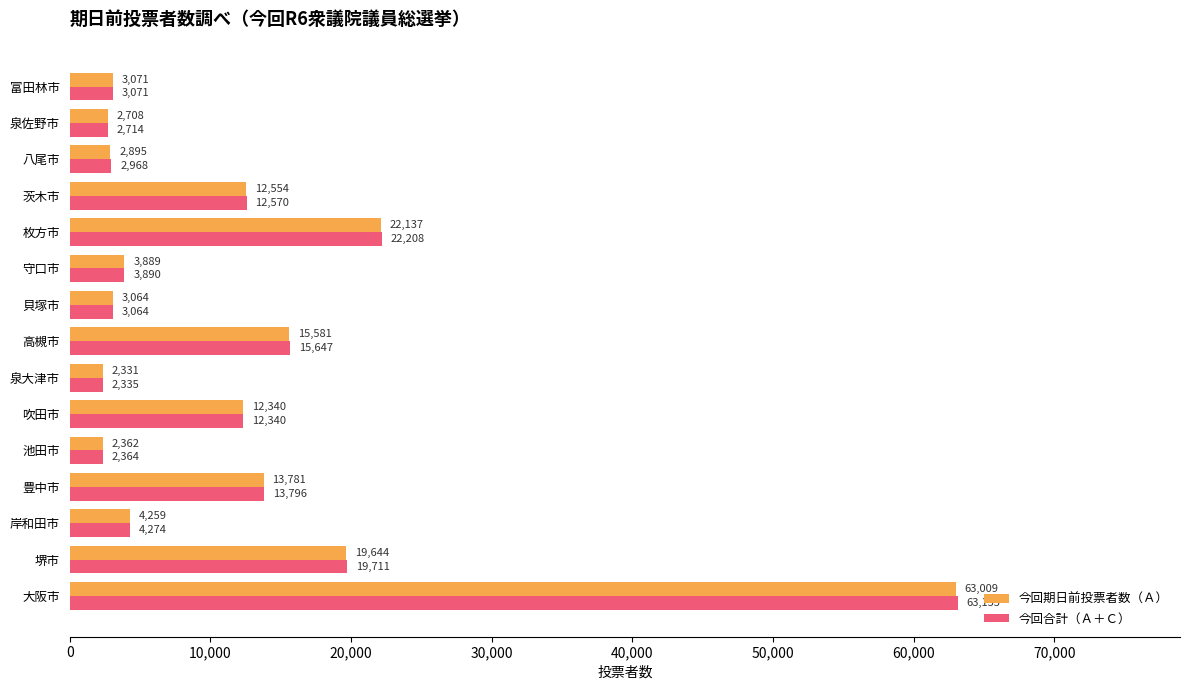

What is the difference between the maximum and minimum values in the 今回合計（Ａ＋Ｃ） series?

60820